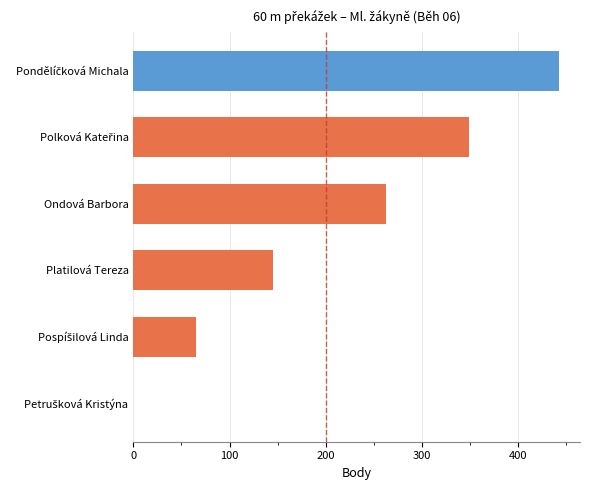

At which label is the value closest to 221?

Ondová Barbora